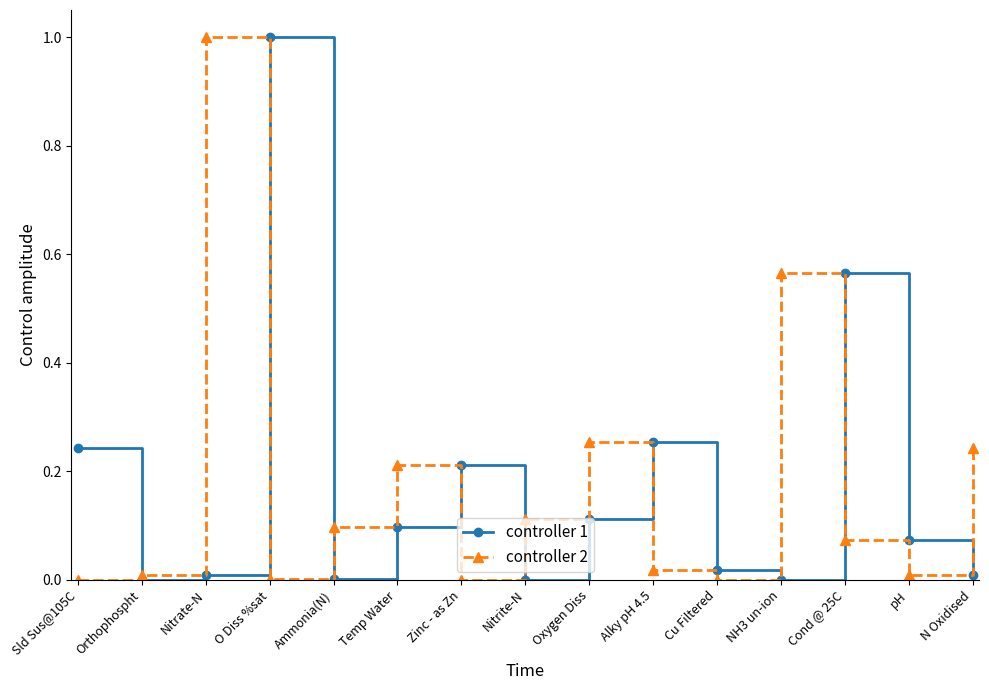

How many data points does each series have?

15